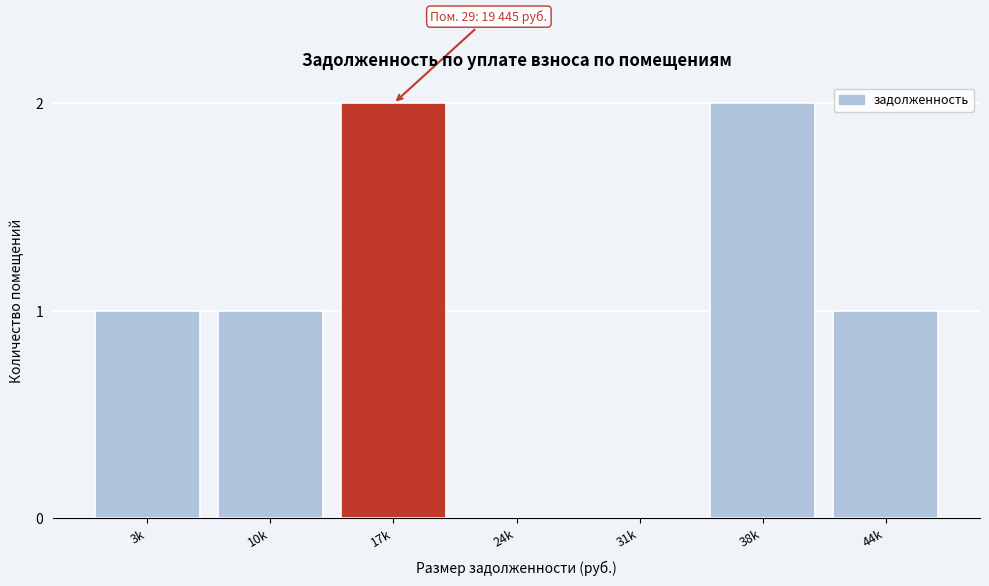

Reading left to right, list all the values displayed in this chart.

3k=1	10k=1	17k=2	24k=0	31k=0	38k=2	44k=1